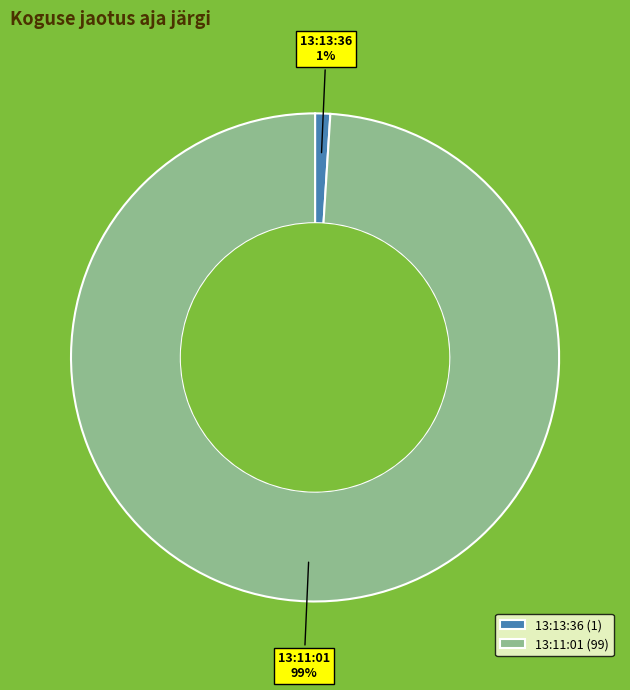

How many segments does this pie chart have?

2